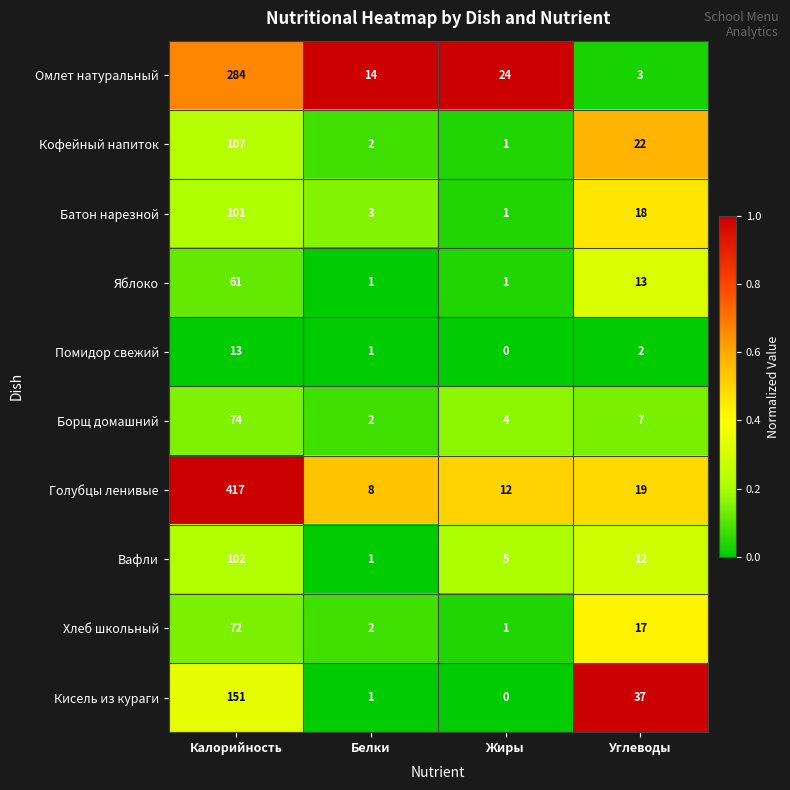

At which category is the sum across all series the highest?

Калорийность